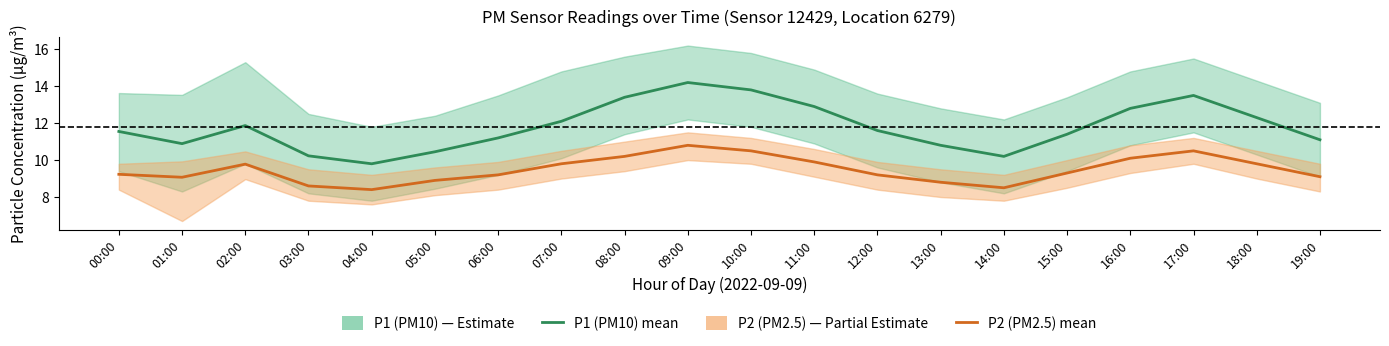

How many lines are shown in the chart?

2